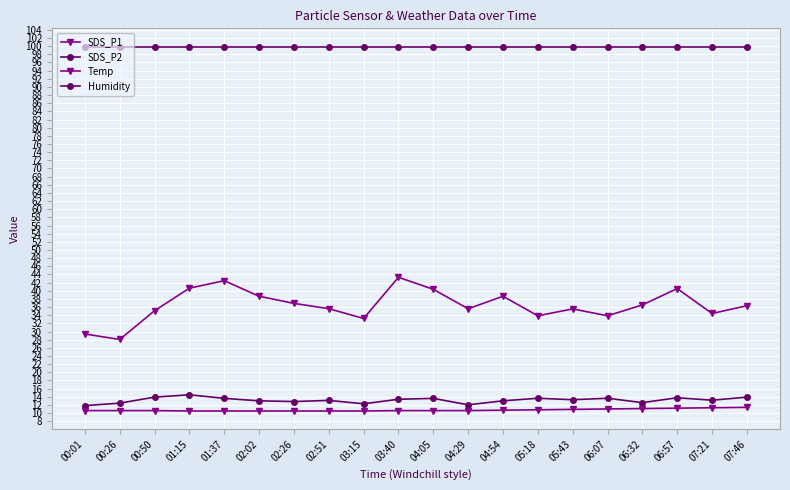

How many lines are shown in the chart?

4